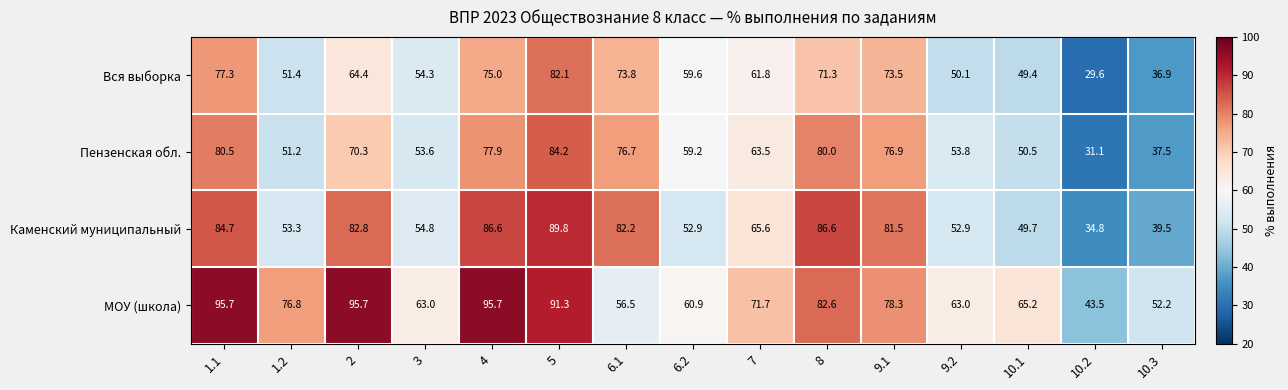

What is the difference between the maximum and minimum values in the Пензенская обл. series?

53.1